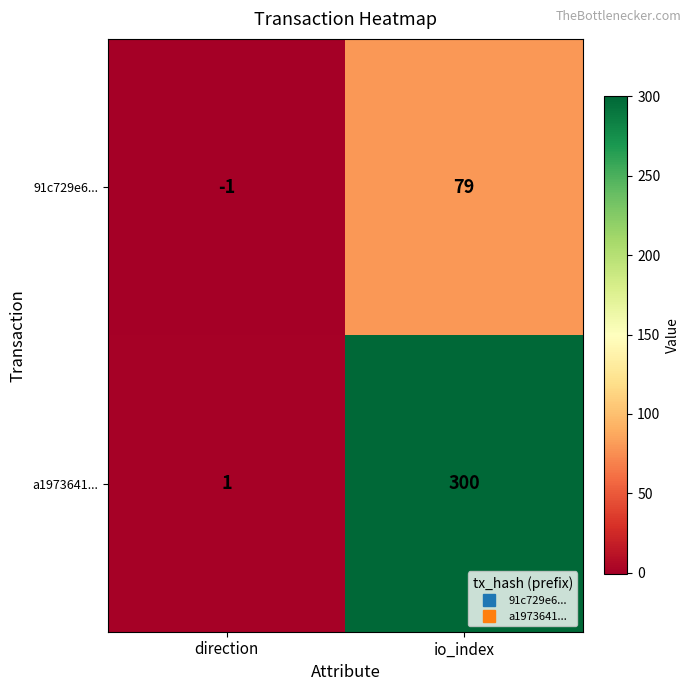

What is the greatest value displayed?

300